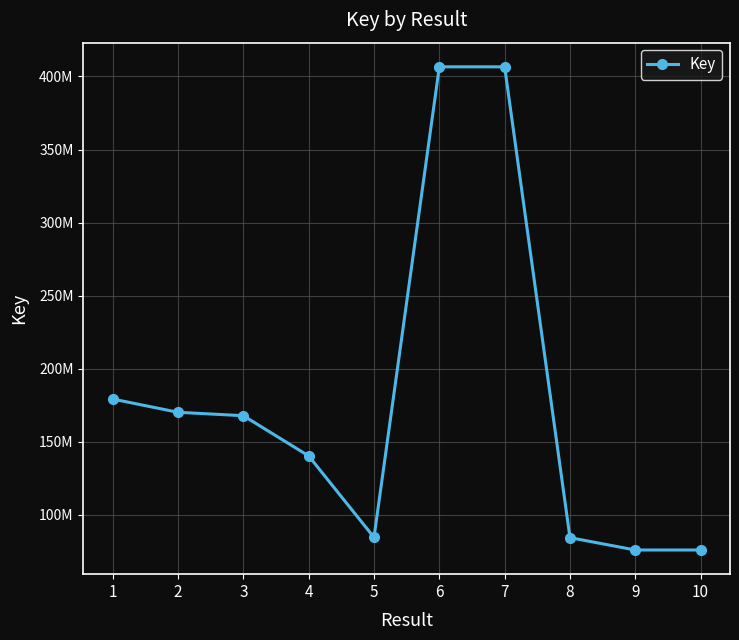

Where does the data first go above 167787782?

1